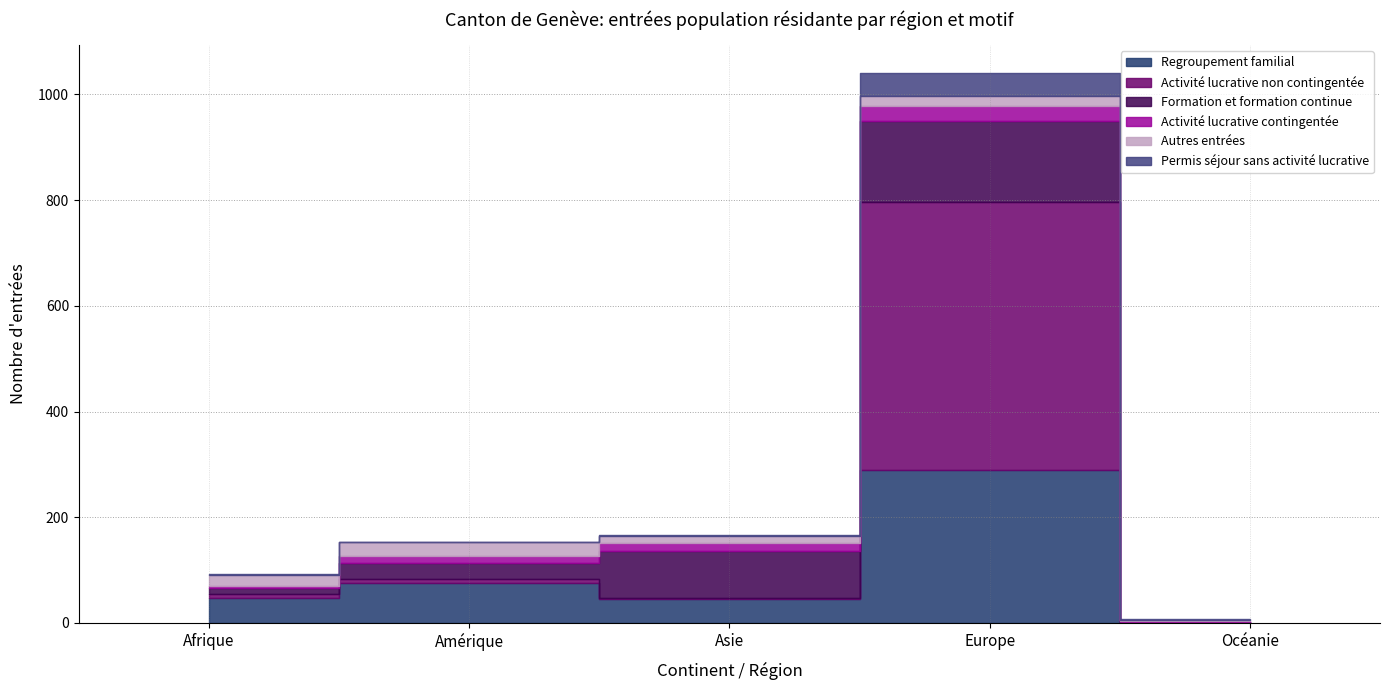

How many interior local peaks does the Activité lucrative non contingentée series have?

2